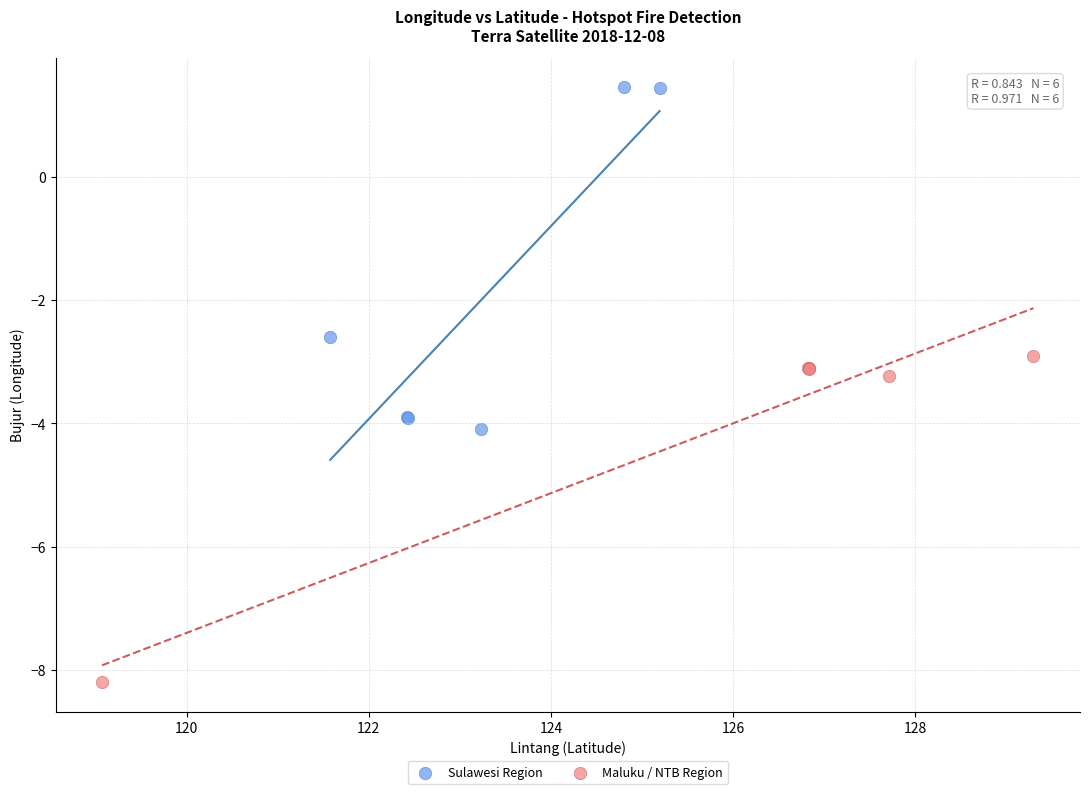

Which series has the widest spread of Y values?

Sulawesi Region